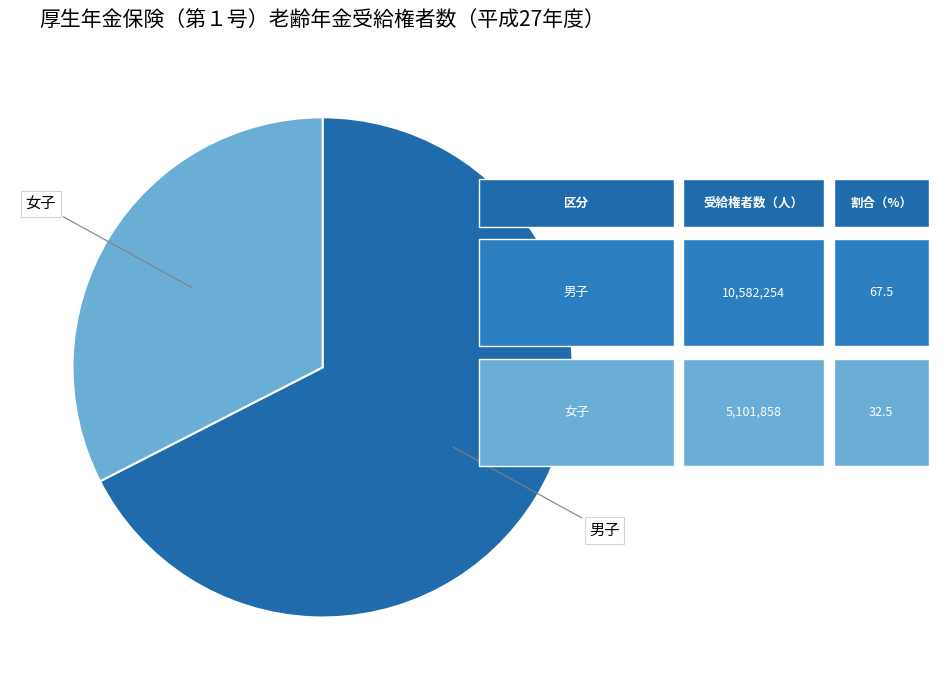

The 男子 slice represents 67% of the pie. True or false?

True